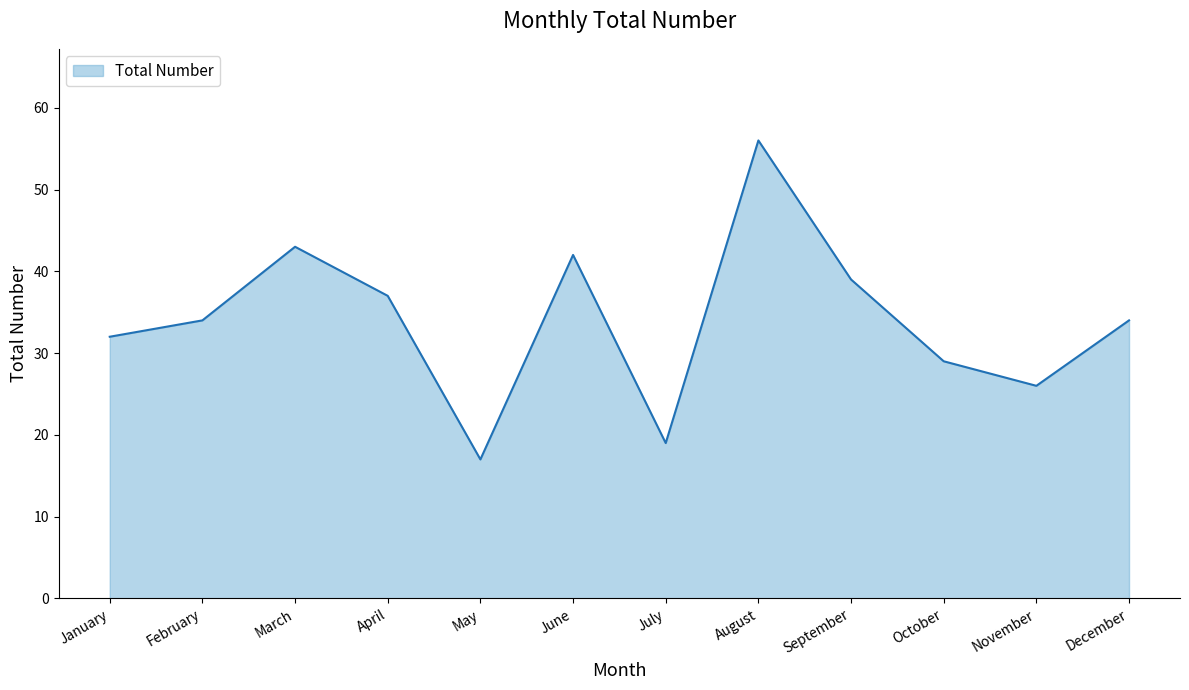

What is the difference between the values at February and November?

8